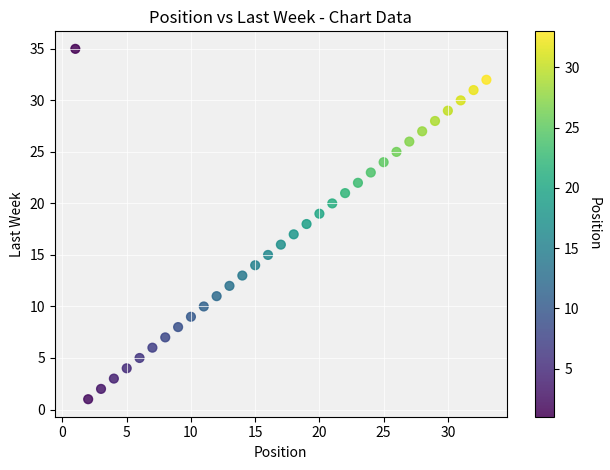

What is the range of X values (max minus min)?

32